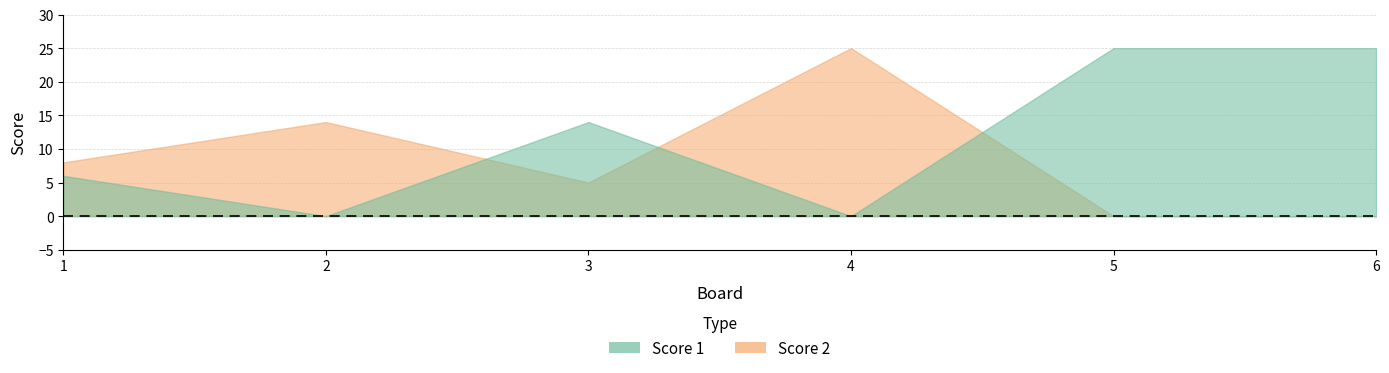

Which series has the largest total across all categories?

Score 1